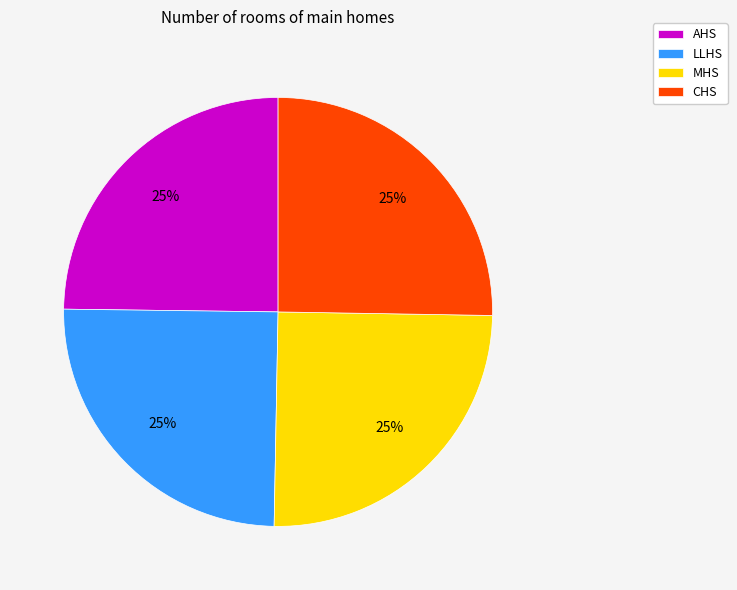

Count the number of slices in the pie.

4